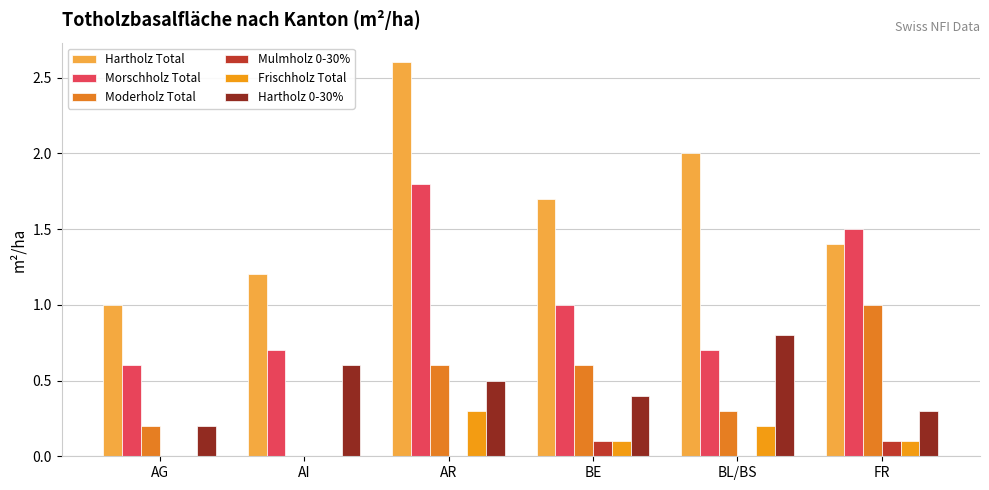

Between BE and FR, which series saw the biggest shift?

Morschholz Total